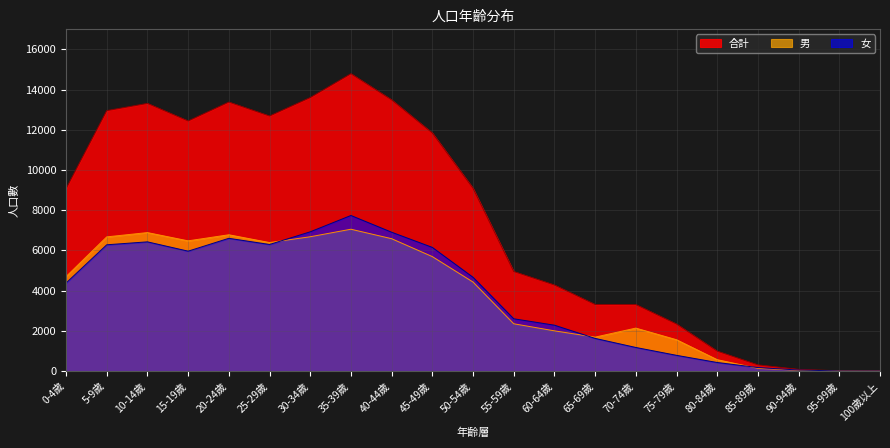

How many lines are shown in the chart?

3